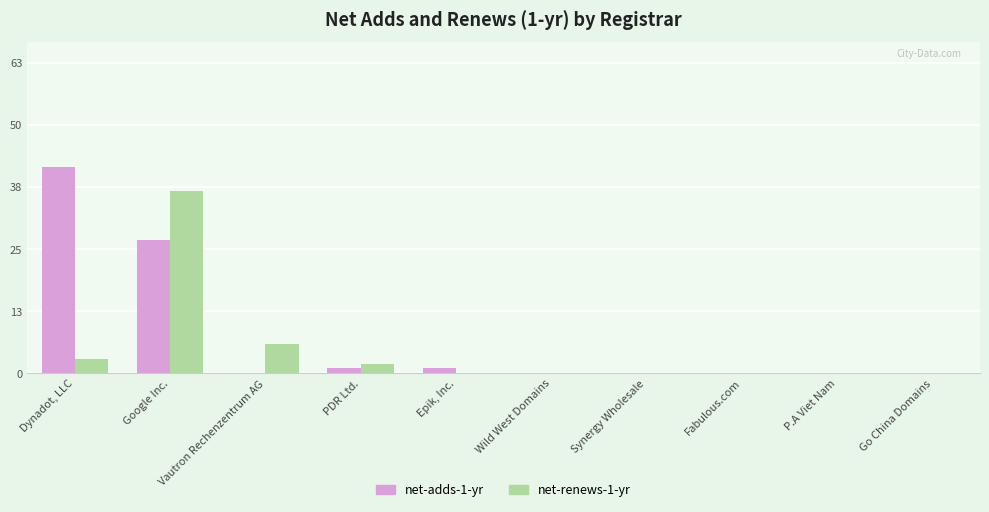

At which category is the sum across all series the highest?

Google Inc.